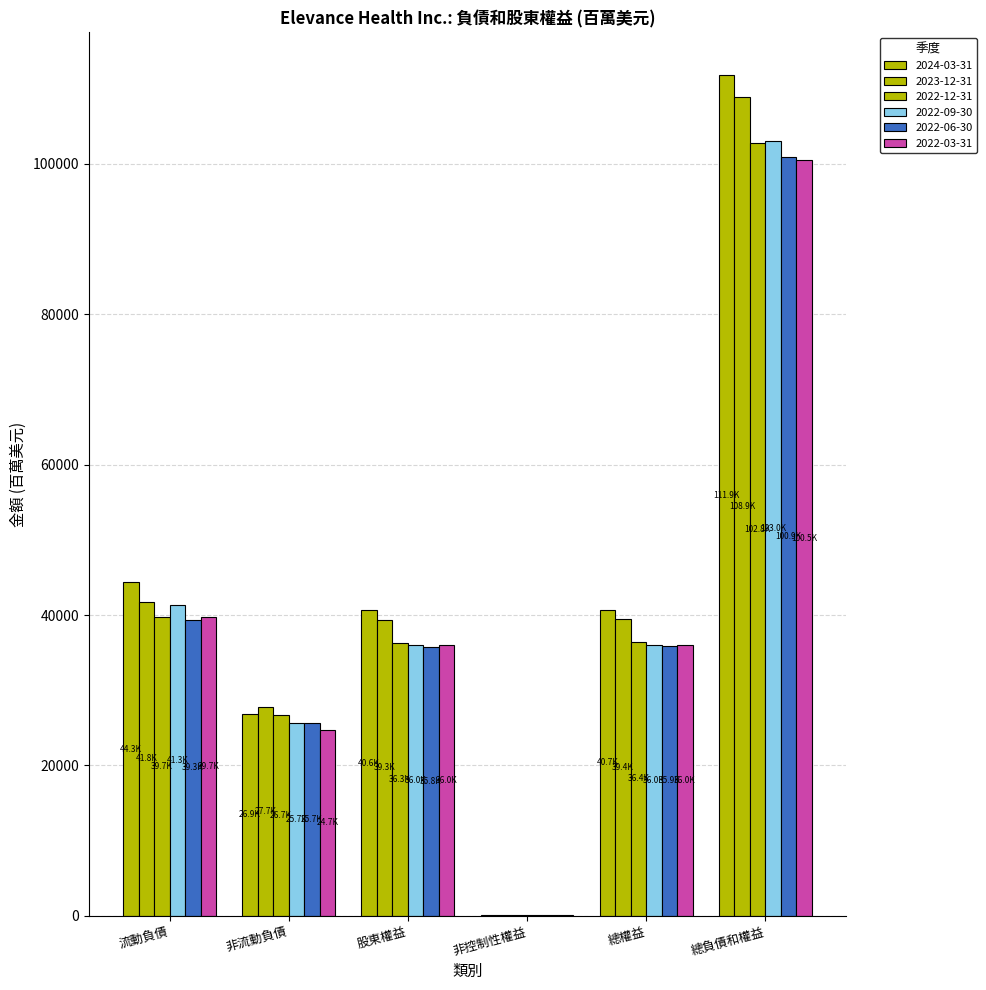

Does the chart contain stacked bars?

No